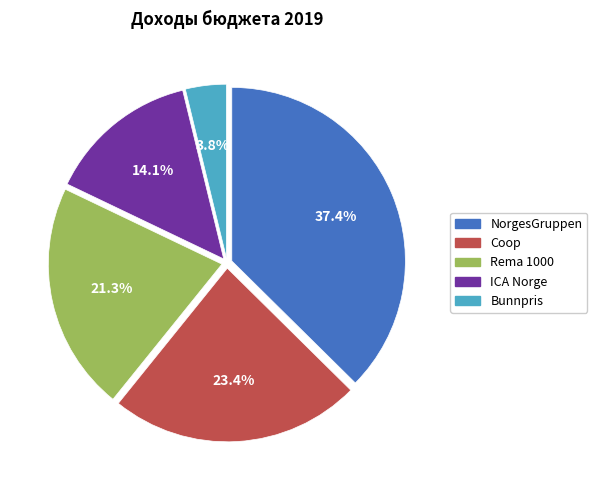

Which has a higher value, Bunnpris or ICA Norge?

ICA Norge